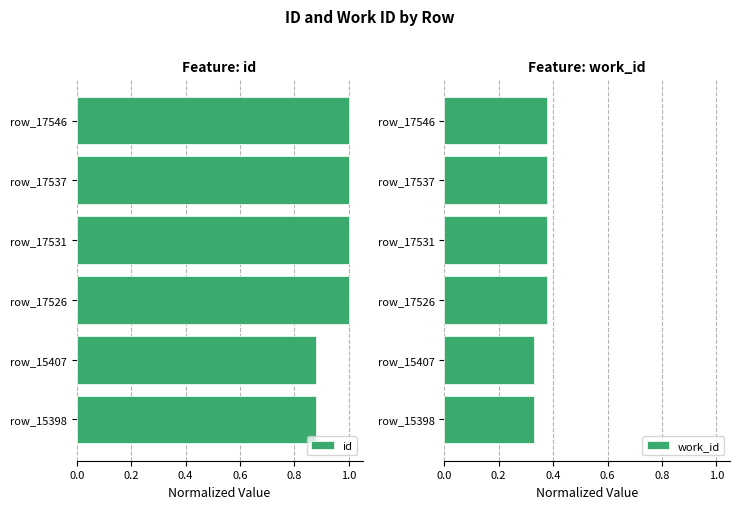

The id series shows 1.0 at row_17546. True or false?

True